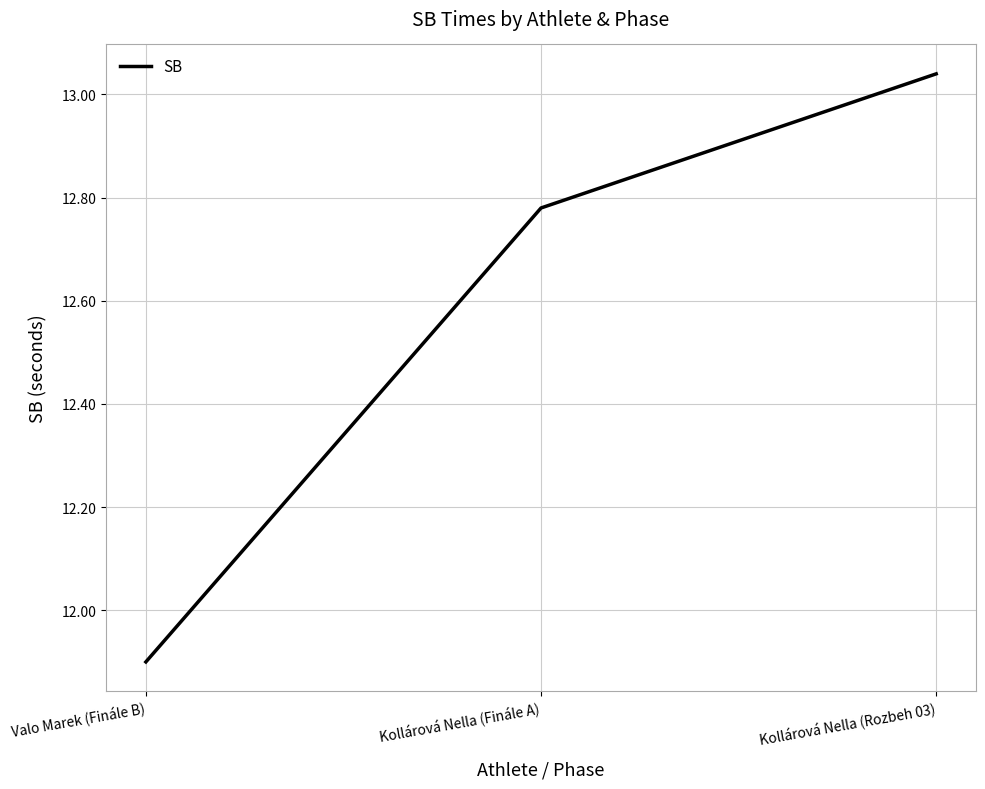

Between Kollárová Nella (Rozbeh 03) and Kollárová Nella (Finále A), which is larger?

Kollárová Nella (Rozbeh 03)